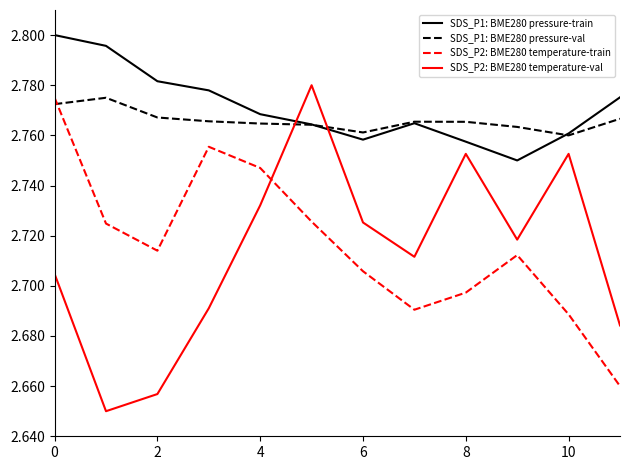

At how many categories does at least one series exceed 2?

12